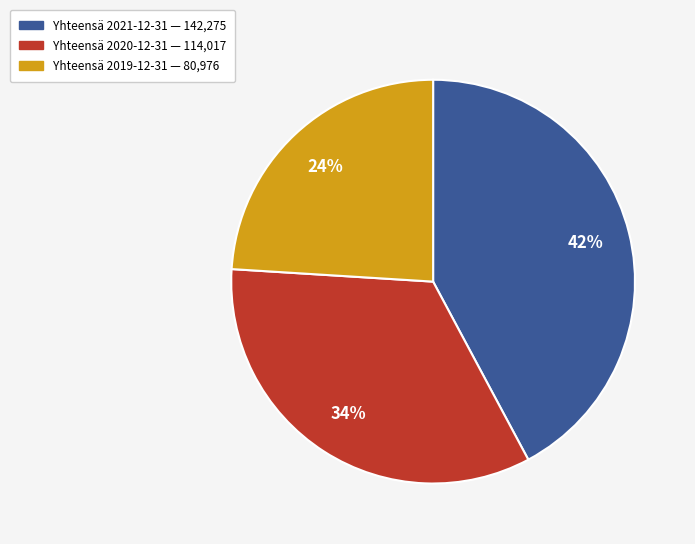

Is there a majority slice in this chart?

No